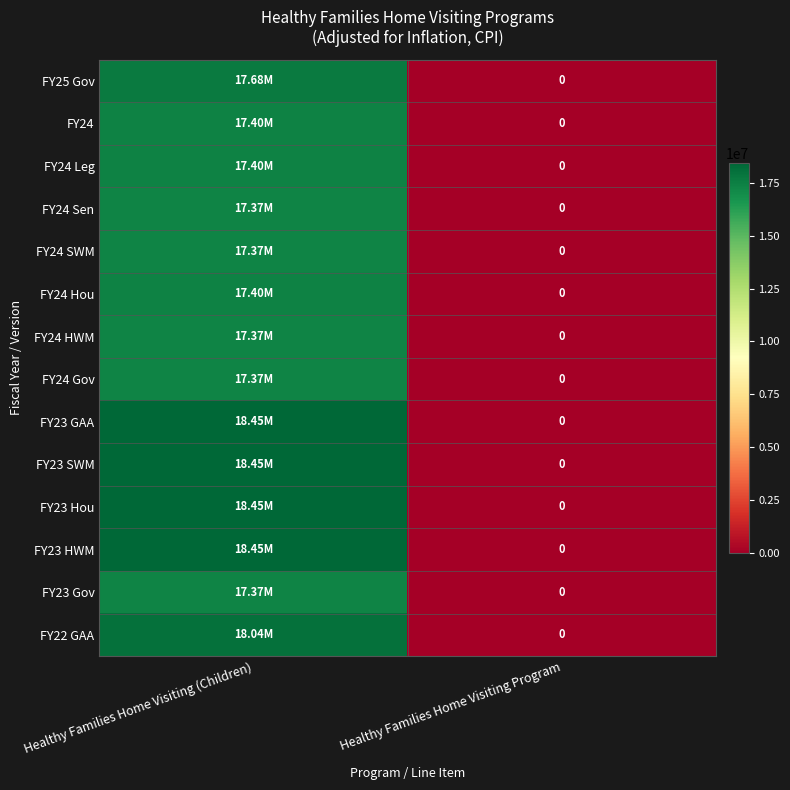

What is the spread (max minus min) of values at Healthy Families Home Visiting (Children)?

1082000